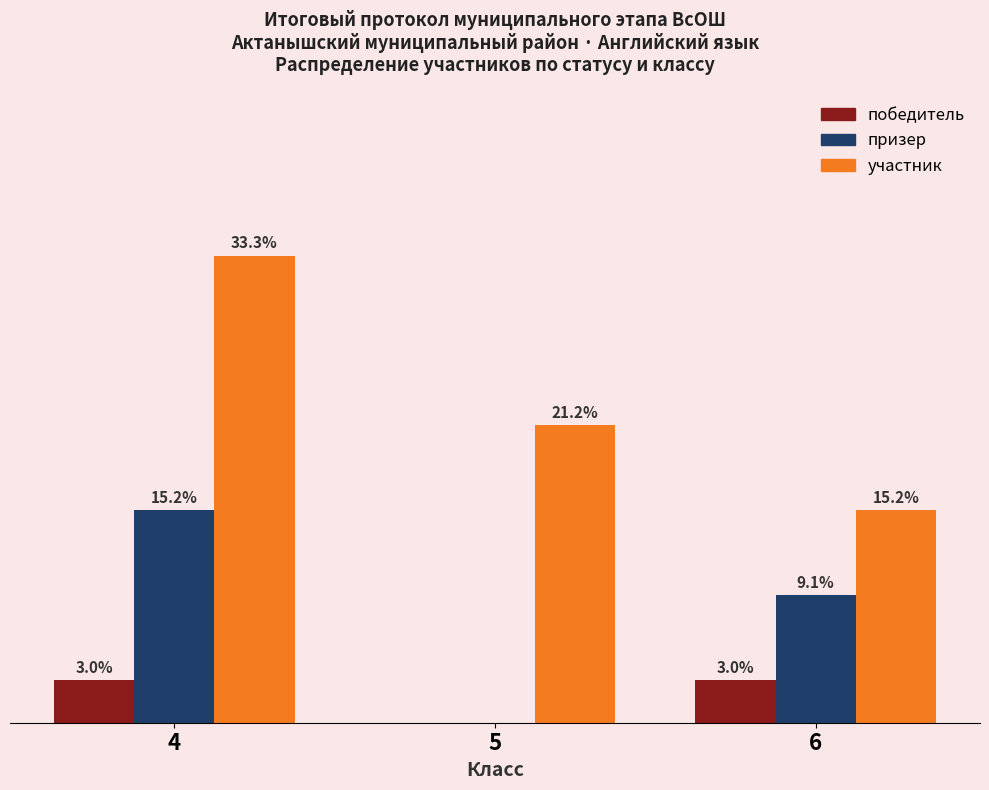

Which series has the largest total across all categories?

участник